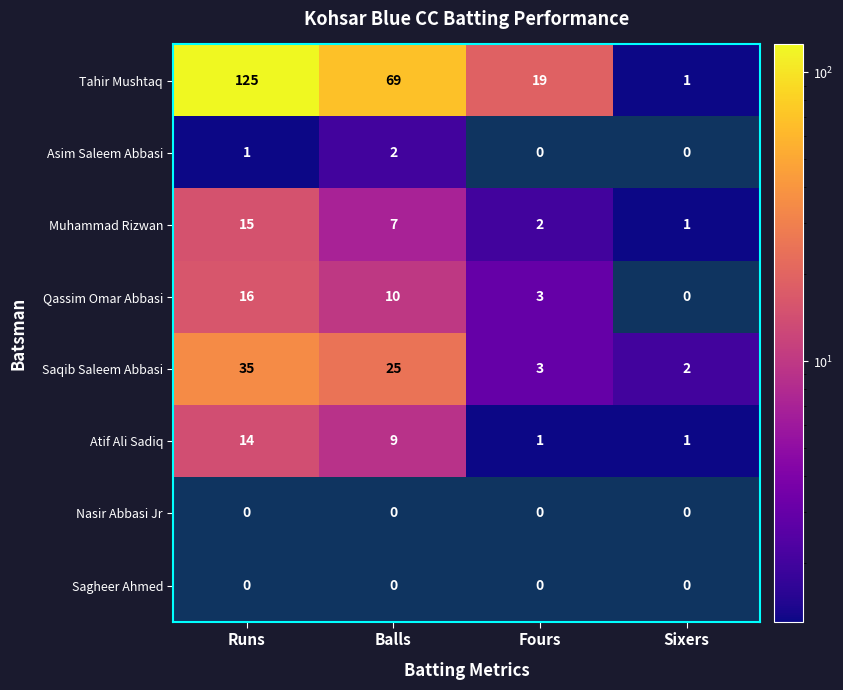

What is the maximum value shown in the chart?

125